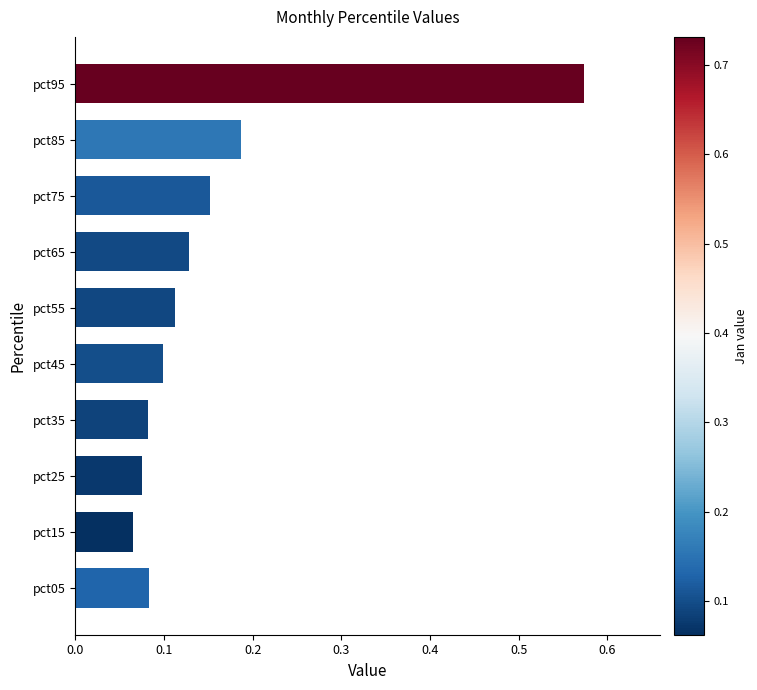

Which label corresponds to the largest value in the chart?

pct95